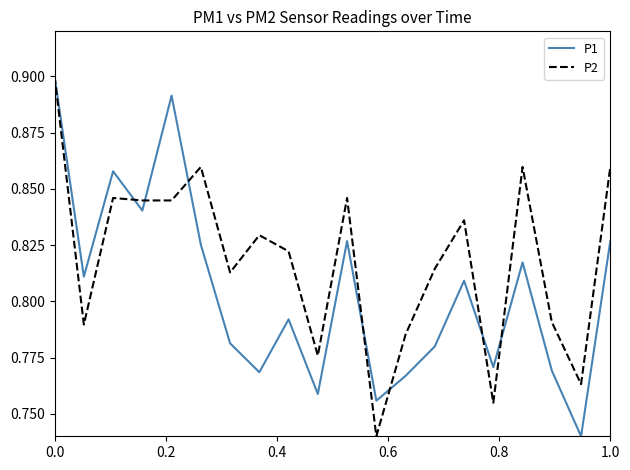

Which series has the largest total across all categories?

P2